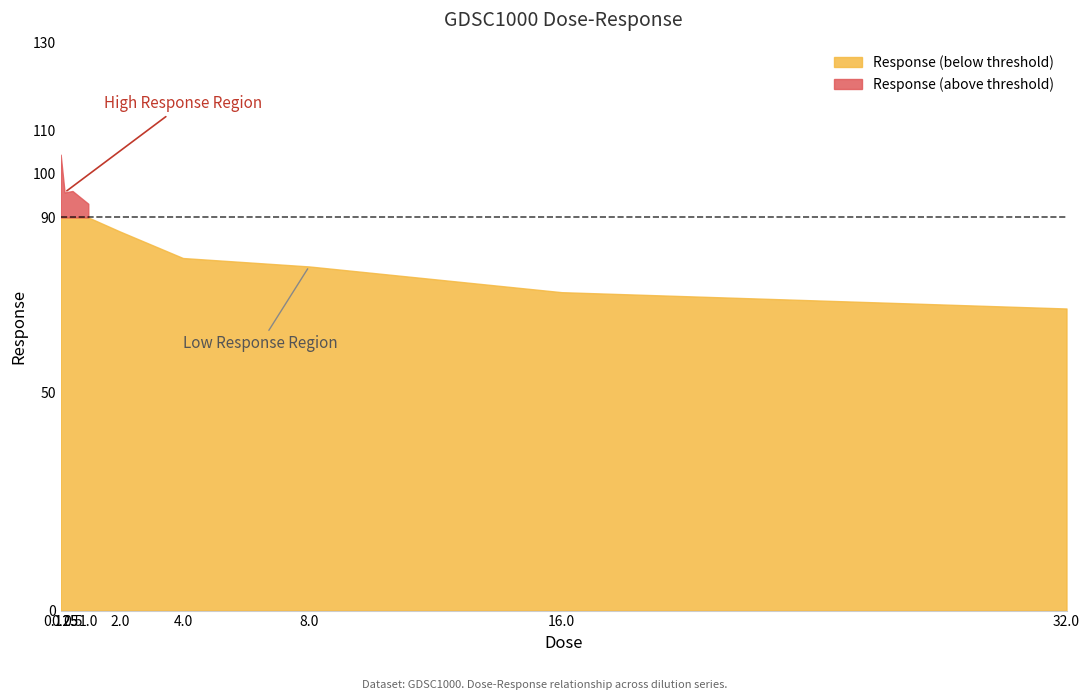

Reading left to right, what are all the values shown in this chart?

104.4	95.7	96.0	93.1	86.8	80.7	78.8	72.9	69.2